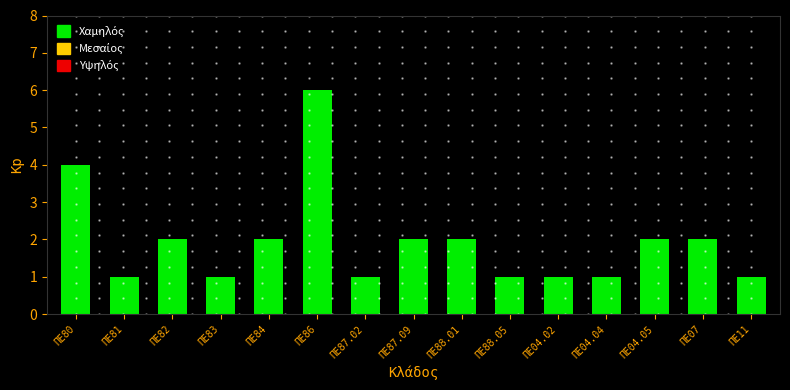

Reading left to right, what are all the values shown in this chart?

4	1	2	1	2	6	1	2	2	1	1	1	2	2	1